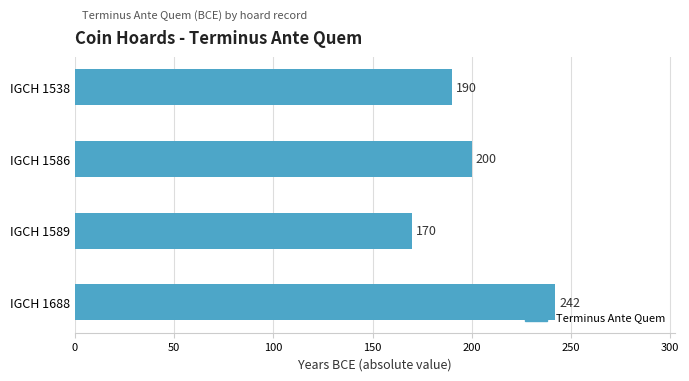

Reading top to bottom, extract all data points from this chart.

IGCH 1538=190	IGCH 1586=200	IGCH 1589=170	IGCH 1688=242